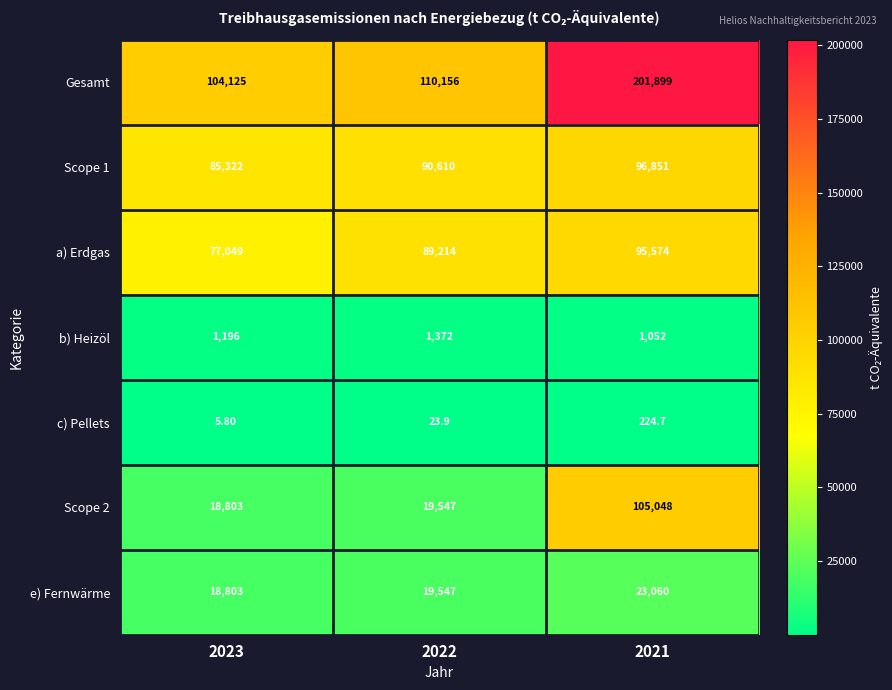

Count the number of categories in the chart.

3